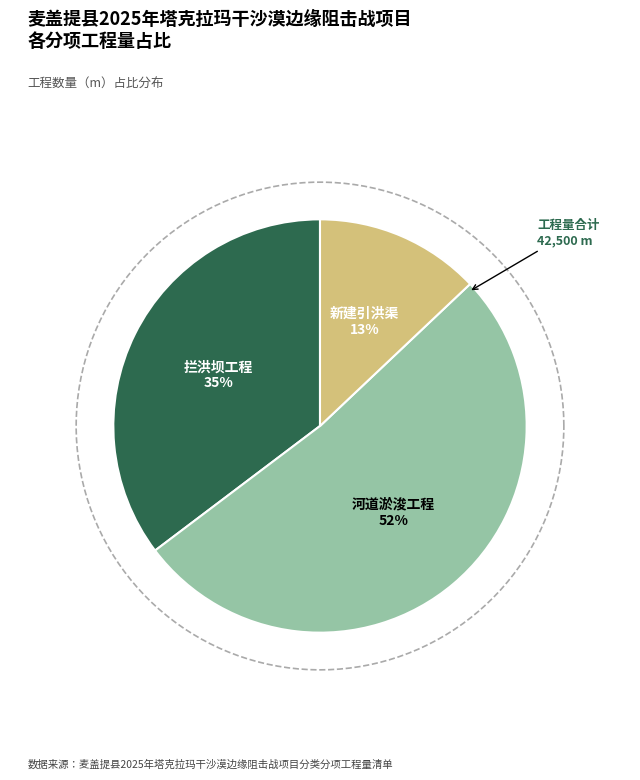

The 河道淤浚工程 slice represents 58% of the pie. True or false?

False